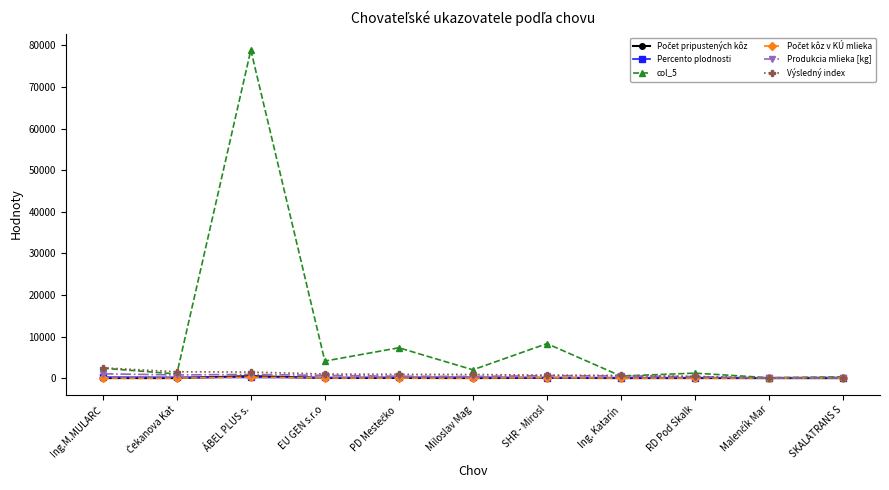

What is the highest value of the col_5 series?

78894.0